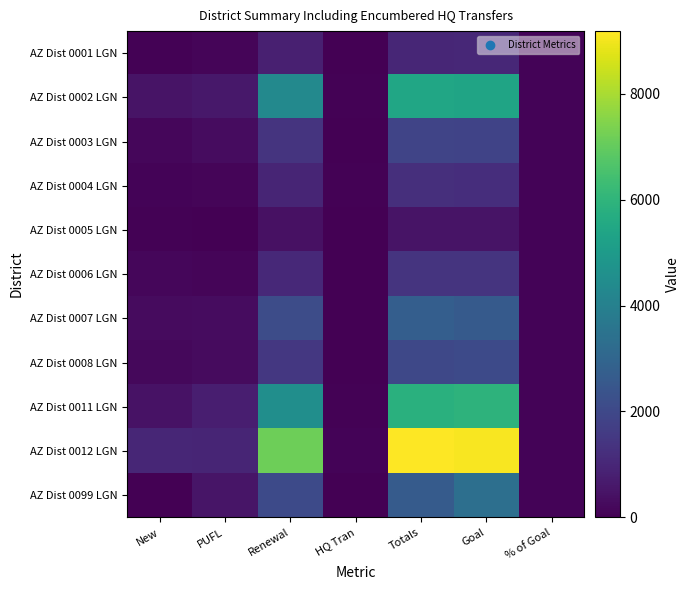

Which series has the largest total across all categories?

AZ Dist 0012 LGN